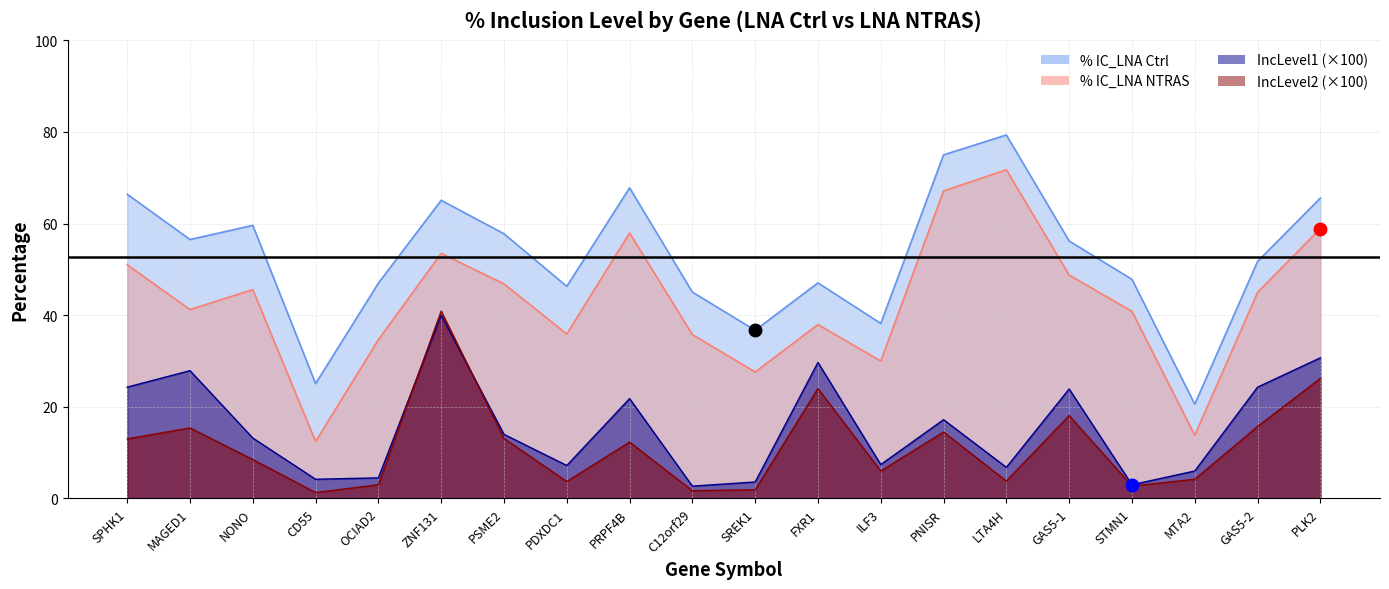

Rank the series by their maximum value, from highest to lowest.

% IC_LNA Ctrl, % IC_LNA NTRAS, IncLevel2, IncLevel1